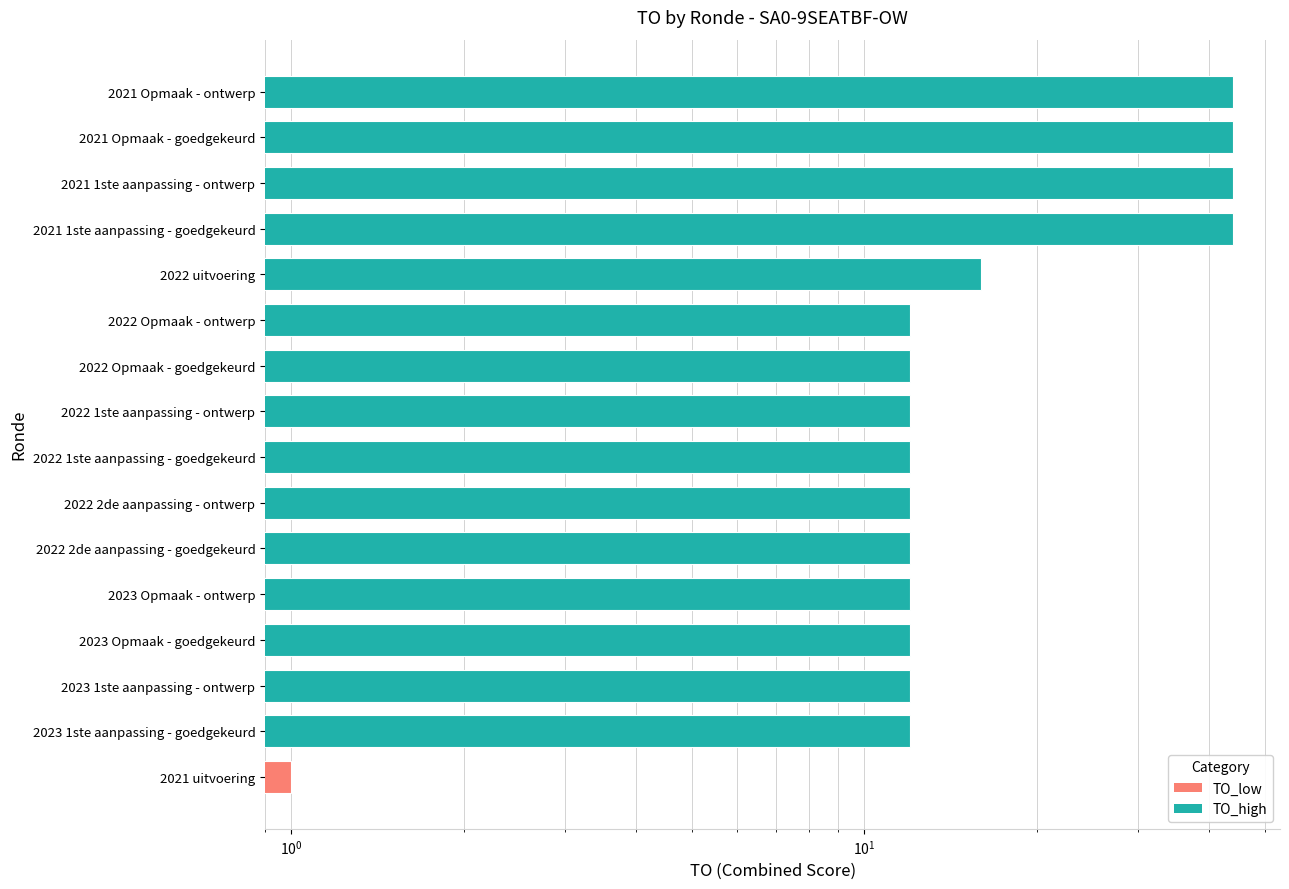

Are the bars grouped side by side (vs. stacked)?

No